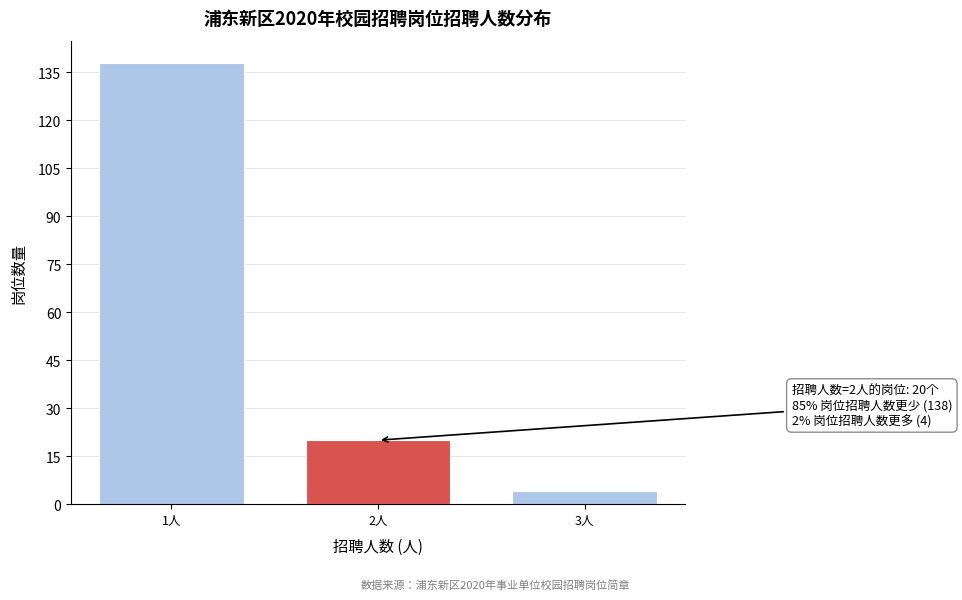

Reading left to right, what are all the values shown in this chart?

1人=138	2人=20	3人=4